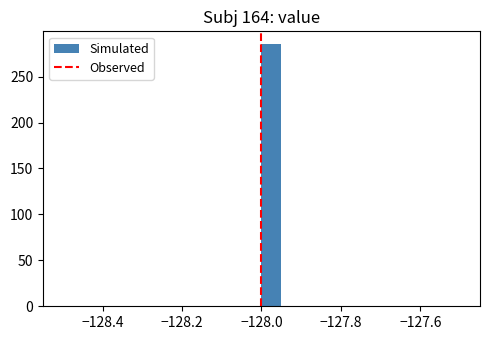

Around what value on the x-axis is the tallest bar? Give the approximate position of its centre, as read against the axis.

-127.98